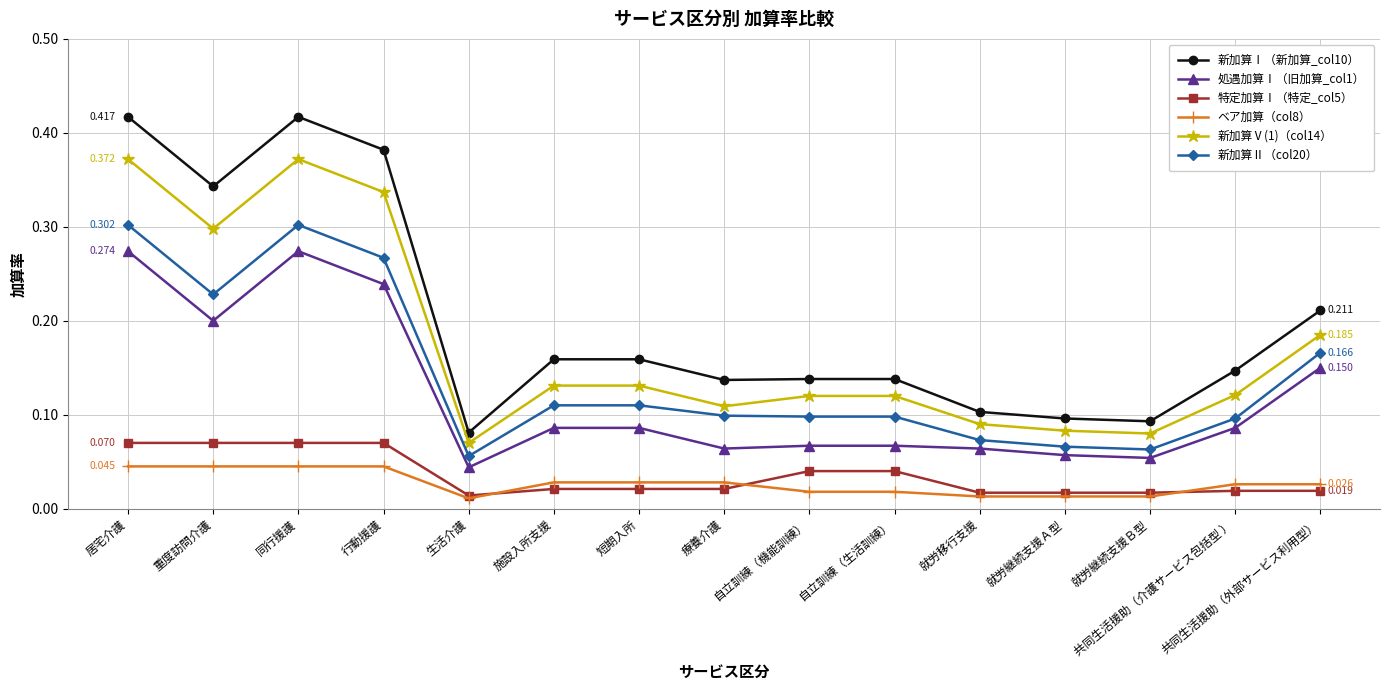

Is the value of 新加算Ⅴ(1)（col14） at 共同生活援助（介護サービス包括型 ） greater than the value of 新加算Ⅱ（col20） at 共同生活援助（介護サービス包括型 ）?

Yes